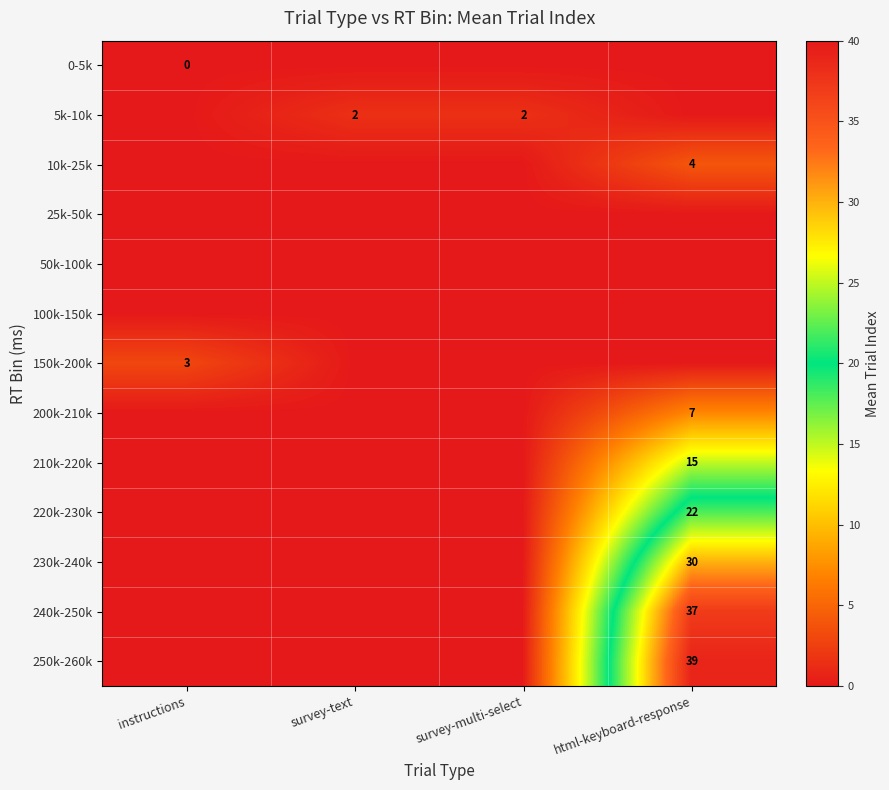

True or false: 250k-260k has a value of 61 at html-keyboard-response.

False